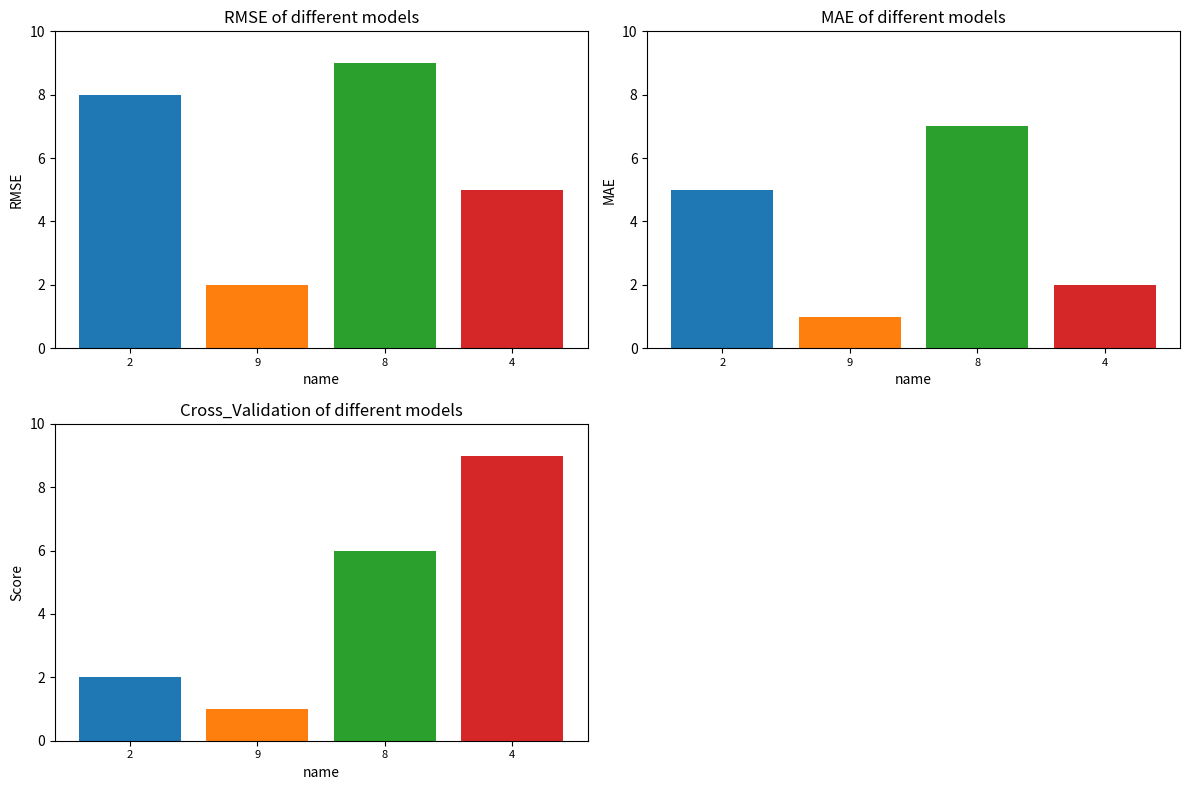

What is the maximum value shown in the chart?

9